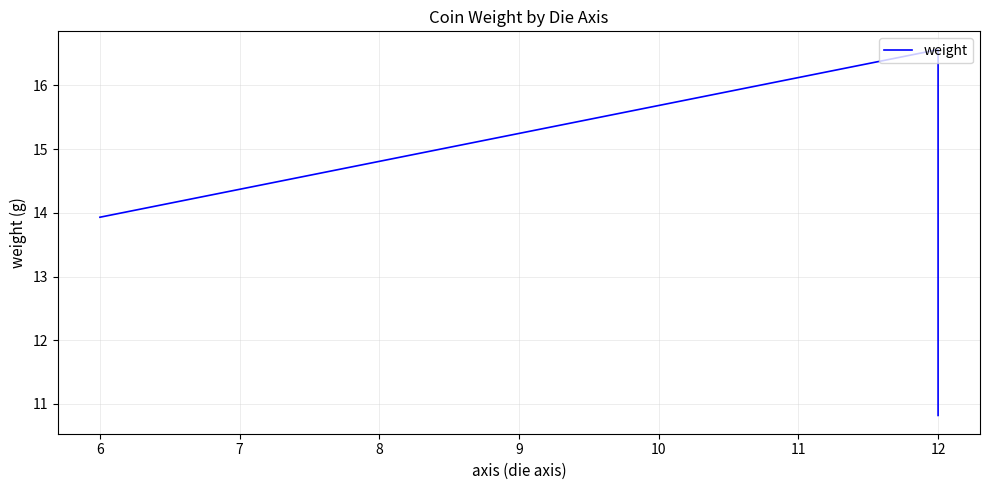

Count the number of categories in the chart.

3